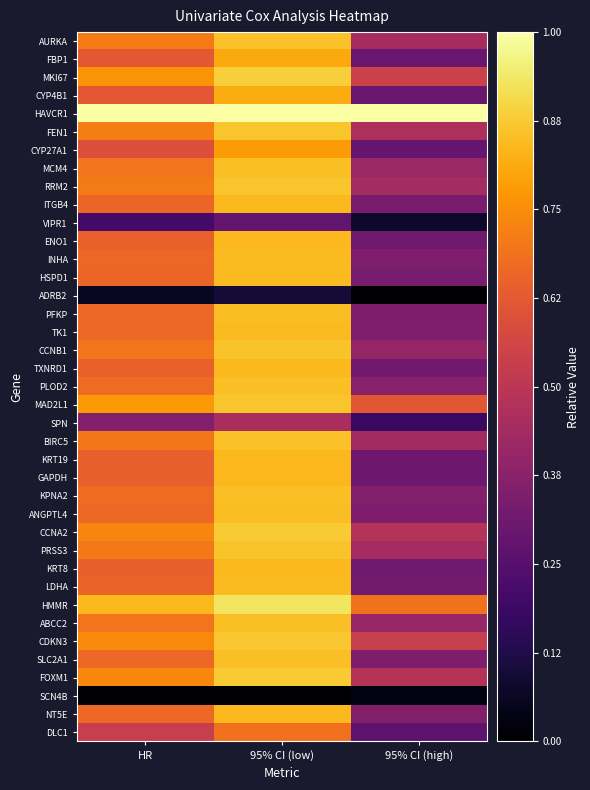

Reading left to right, what are all the values shown in this chart?

AURKA: HR=0.7	95% CI (low)=0.9	95% CI (high)=0.4
FBP1: HR=0.6	95% CI (low)=0.8	95% CI (high)=0.3
MKI67: HR=0.8	95% CI (low)=0.9	95% CI (high)=0.5
CYP4B1: HR=0.6	95% CI (low)=0.8	95% CI (high)=0.3
HAVCR1: HR=1.0	95% CI (low)=1.0	95% CI (high)=1.0
FEN1: HR=0.7	95% CI (low)=0.9	95% CI (high)=0.5
CYP27A1: HR=0.6	95% CI (low)=0.8	95% CI (high)=0.3
MCM4: HR=0.7	95% CI (low)=0.9	95% CI (high)=0.4
RRM2: HR=0.7	95% CI (low)=0.9	95% CI (high)=0.4
ITGB4: HR=0.7	95% CI (low)=0.8	95% CI (high)=0.3
VIPR1: HR=0.2	95% CI (low)=0.3	95% CI (high)=0.1
ENO1: HR=0.6	95% CI (low)=0.8	95% CI (high)=0.3
INHA: HR=0.7	95% CI (low)=0.8	95% CI (high)=0.4
HSPD1: HR=0.7	95% CI (low)=0.8	95% CI (high)=0.3
ADRB2: HR=0.1	95% CI (low)=0.1	95% CI (high)=0.0
PFKP: HR=0.7	95% CI (low)=0.8	95% CI (high)=0.3
TK1: HR=0.7	95% CI (low)=0.8	95% CI (high)=0.4
CCNB1: HR=0.7	95% CI (low)=0.9	95% CI (high)=0.4
TXNRD1: HR=0.6	95% CI (low)=0.8	95% CI (high)=0.3
PLOD2: HR=0.7	95% CI (low)=0.9	95% CI (high)=0.4
MAD2L1: HR=0.8	95% CI (low)=0.9	95% CI (high)=0.6
SPN: HR=0.4	95% CI (low)=0.5	95% CI (high)=0.2
BIRC5: HR=0.7	95% CI (low)=0.9	95% CI (high)=0.4
KRT19: HR=0.6	95% CI (low)=0.8	95% CI (high)=0.3
GAPDH: HR=0.6	95% CI (low)=0.8	95% CI (high)=0.3
KPNA2: HR=0.7	95% CI (low)=0.9	95% CI (high)=0.4
ANGPTL4: HR=0.7	95% CI (low)=0.8	95% CI (high)=0.3
CCNA2: HR=0.7	95% CI (low)=0.9	95% CI (high)=0.5
PRSS3: HR=0.7	95% CI (low)=0.9	95% CI (high)=0.4
KRT8: HR=0.6	95% CI (low)=0.8	95% CI (high)=0.3
LDHA: HR=0.7	95% CI (low)=0.8	95% CI (high)=0.3
HMMR: HR=0.8	95% CI (low)=0.9	95% CI (high)=0.7
ABCC2: HR=0.7	95% CI (low)=0.9	95% CI (high)=0.4
CDKN3: HR=0.7	95% CI (low)=0.9	95% CI (high)=0.5
SLC2A1: HR=0.7	95% CI (low)=0.9	95% CI (high)=0.3
FOXM1: HR=0.7	95% CI (low)=0.9	95% CI (high)=0.5
SCN4B: HR=0.0	95% CI (low)=0.0	95% CI (high)=0.0
NT5E: HR=0.7	95% CI (low)=0.8	95% CI (high)=0.4
DLC1: HR=0.5	95% CI (low)=0.7	95% CI (high)=0.3